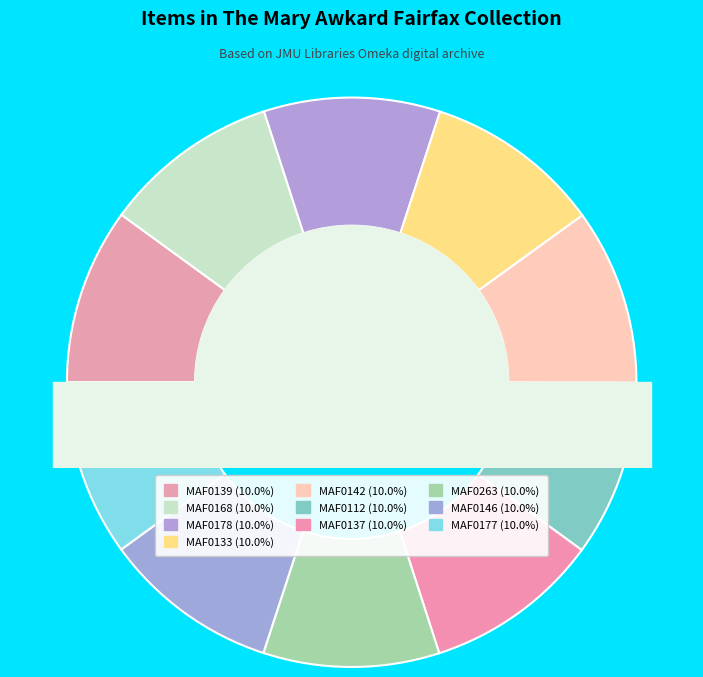

How many slices are in this pie chart?

10